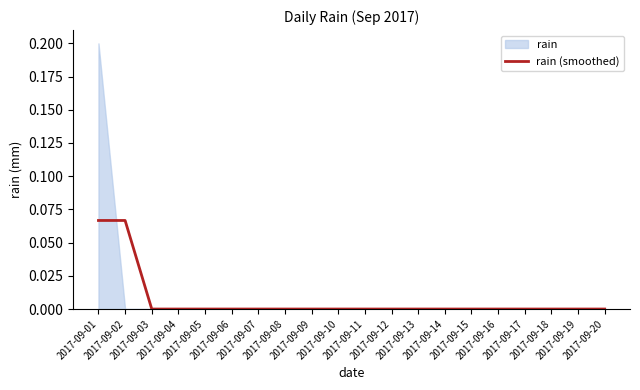

True or false: the data has more than 1 interior local peaks.

False